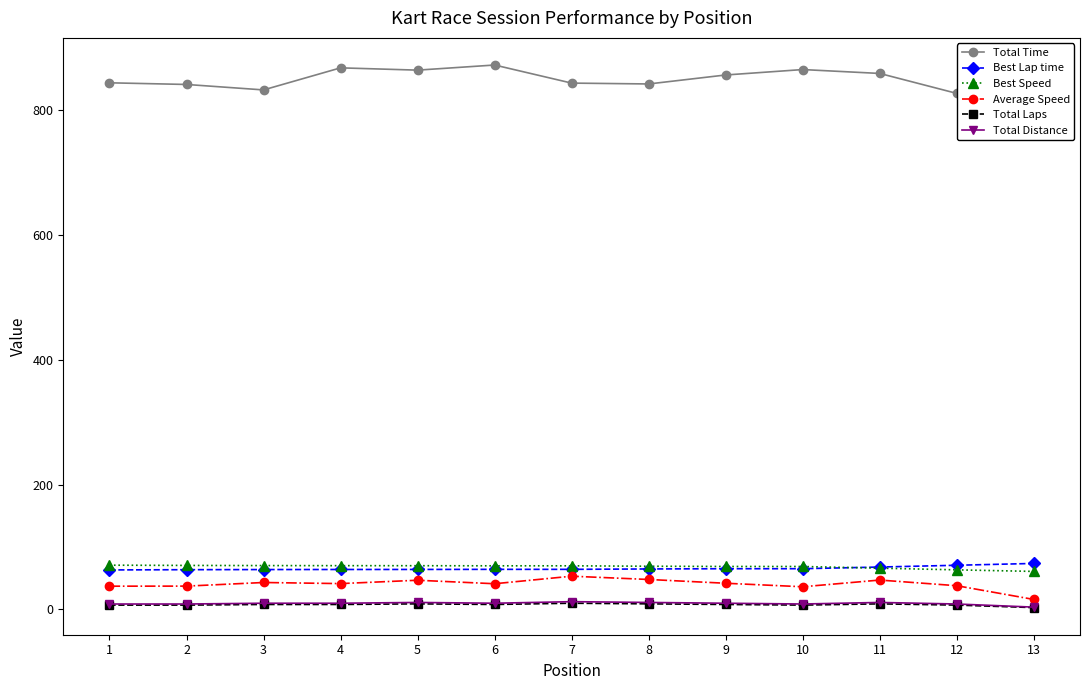

How many distinct data groups are displayed?

6